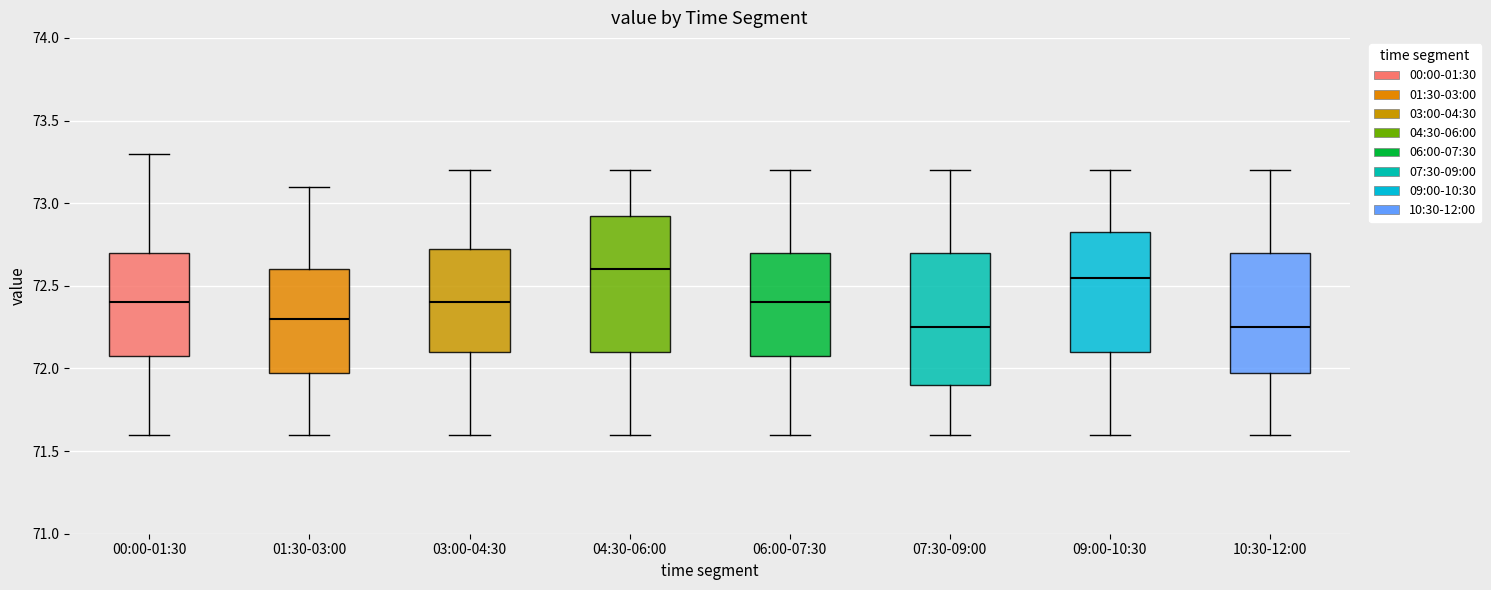

Reading left to right, transcribe this box plot: for each box, give where its median line is, the range the box spans, and where its two whiskers end, as read against the y-axis. The values are not printed on the chart, so give them approximately, as read against the axis.

00:00-01:30: median 72.40, box 72.10 to 72.70, whiskers 71.60 to 73.30
01:30-03:00: median 72.30, box 72.00 to 72.60, whiskers 71.60 to 73.10
03:00-04:30: median 72.40, box 72.10 to 72.75, whiskers 71.60 to 73.20
04:30-06:00: median 72.60, box 72.10 to 72.95, whiskers 71.60 to 73.20
06:00-07:30: median 72.40, box 72.10 to 72.70, whiskers 71.60 to 73.20
07:30-09:00: median 72.25, box 71.90 to 72.70, whiskers 71.60 to 73.20
09:00-10:30: median 72.55, box 72.10 to 72.85, whiskers 71.60 to 73.20
10:30-12:00: median 72.25, box 72.00 to 72.70, whiskers 71.60 to 73.20